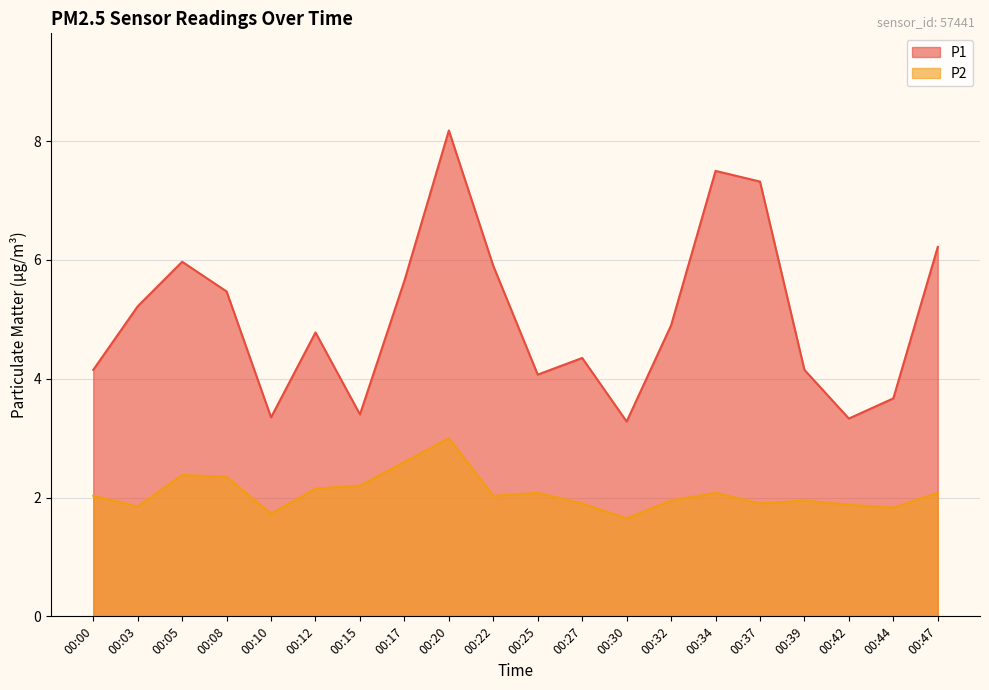

What is the sum of all P2 values?

41.6